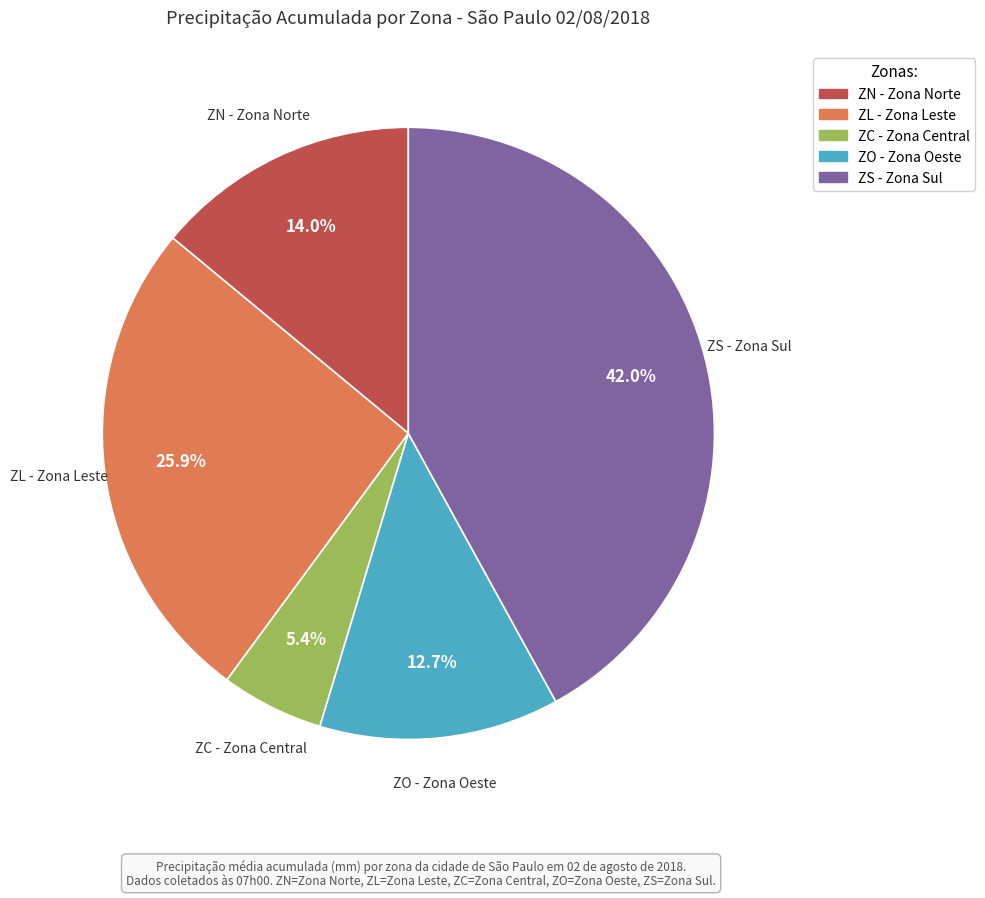

Does any single category account for the majority?

No